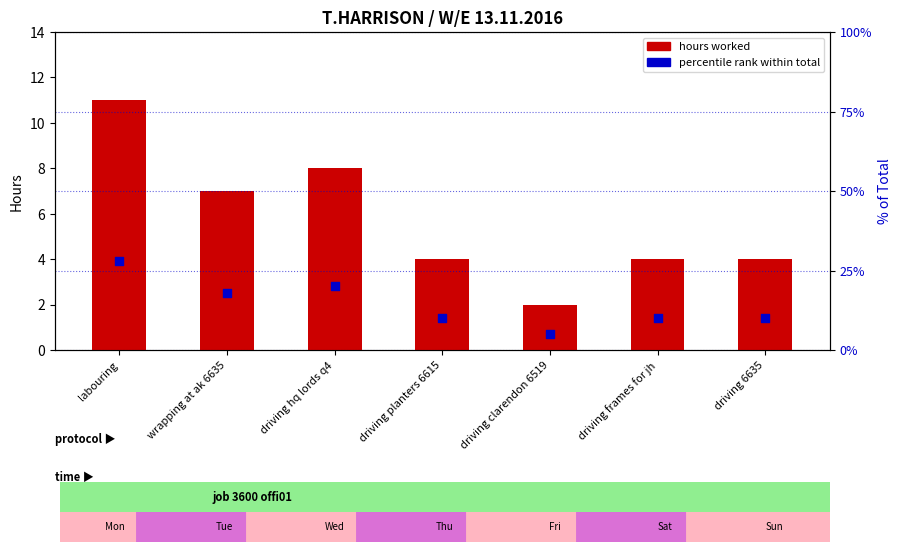

At how many categories does at least one series exceed 16?

3